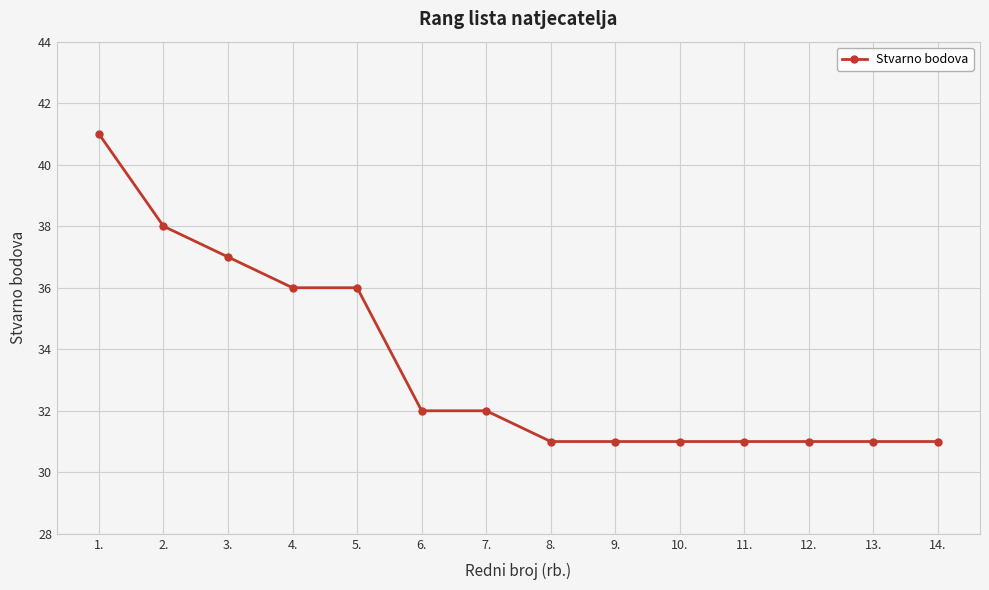

What value does the data have at 9., to the nearest 10?

30